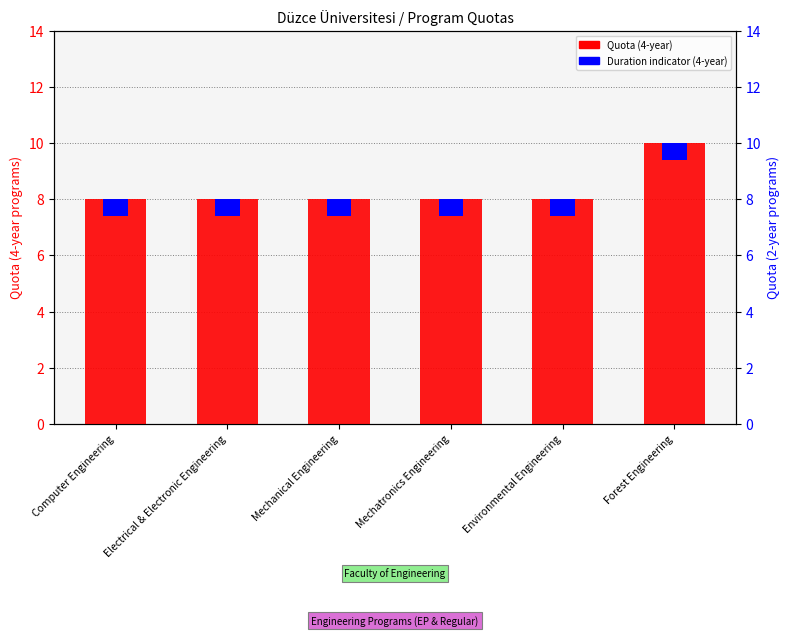

What is the ratio of the value at Mechanical Engineering to the value at Computer Engineering?

1.0